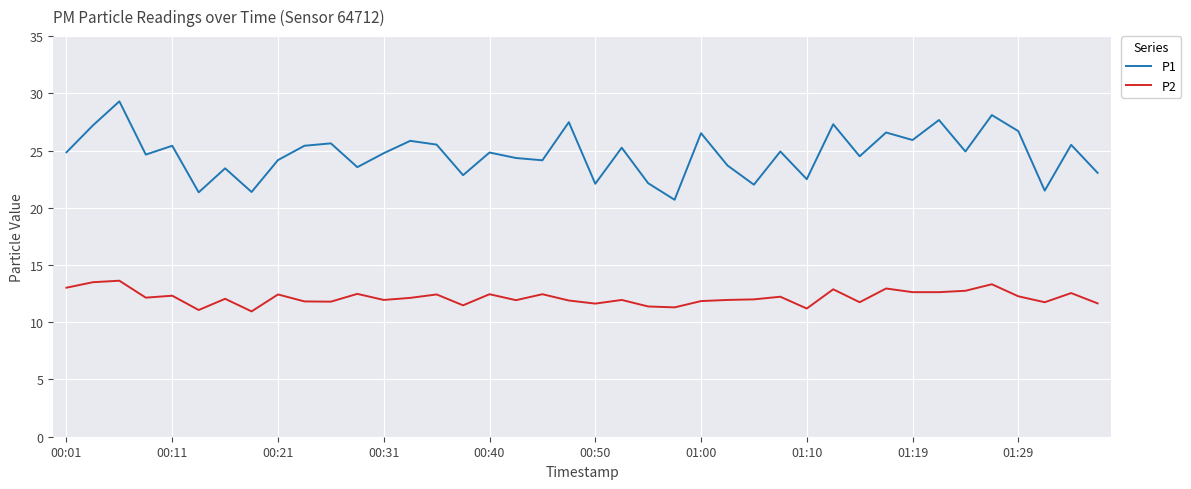

True or false: P2 and P1 intersect in this chart.

False